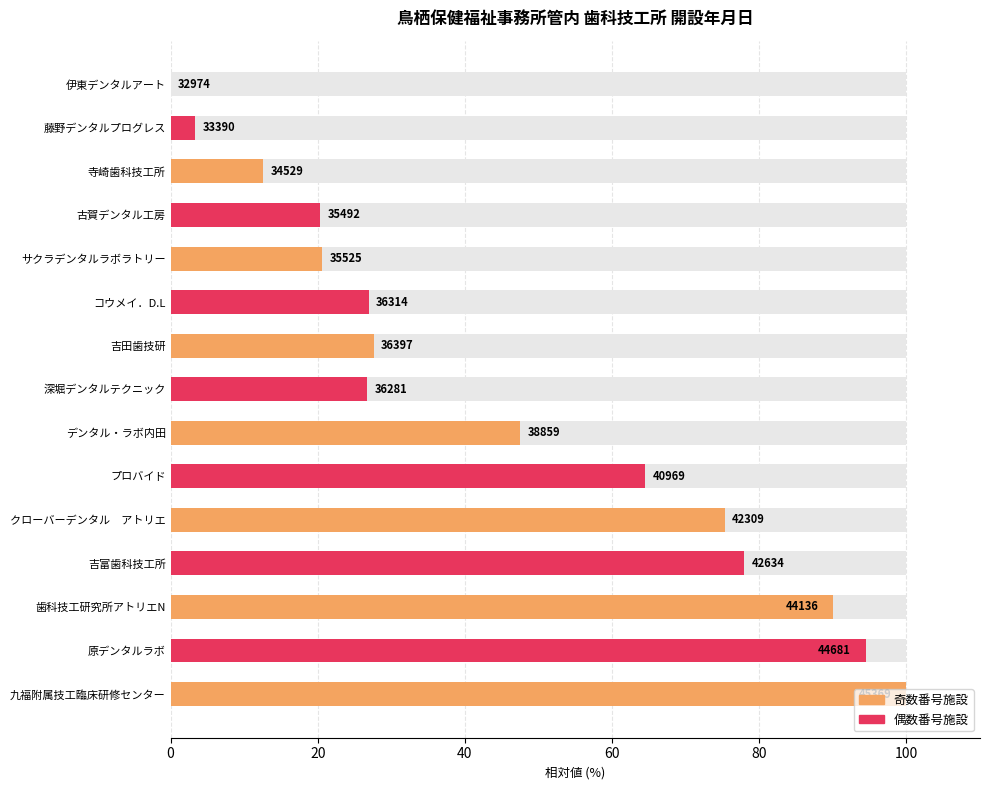

What is the difference between the second highest and second lowest values?

91.1